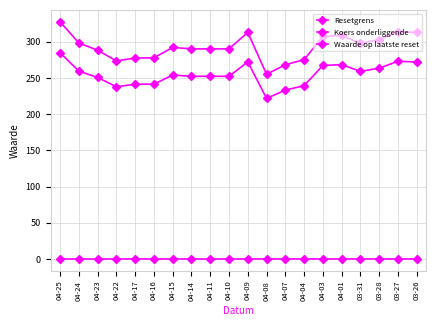

True or false: Koers onderliggende and Waarde op laatste reset intersect in this chart.

False